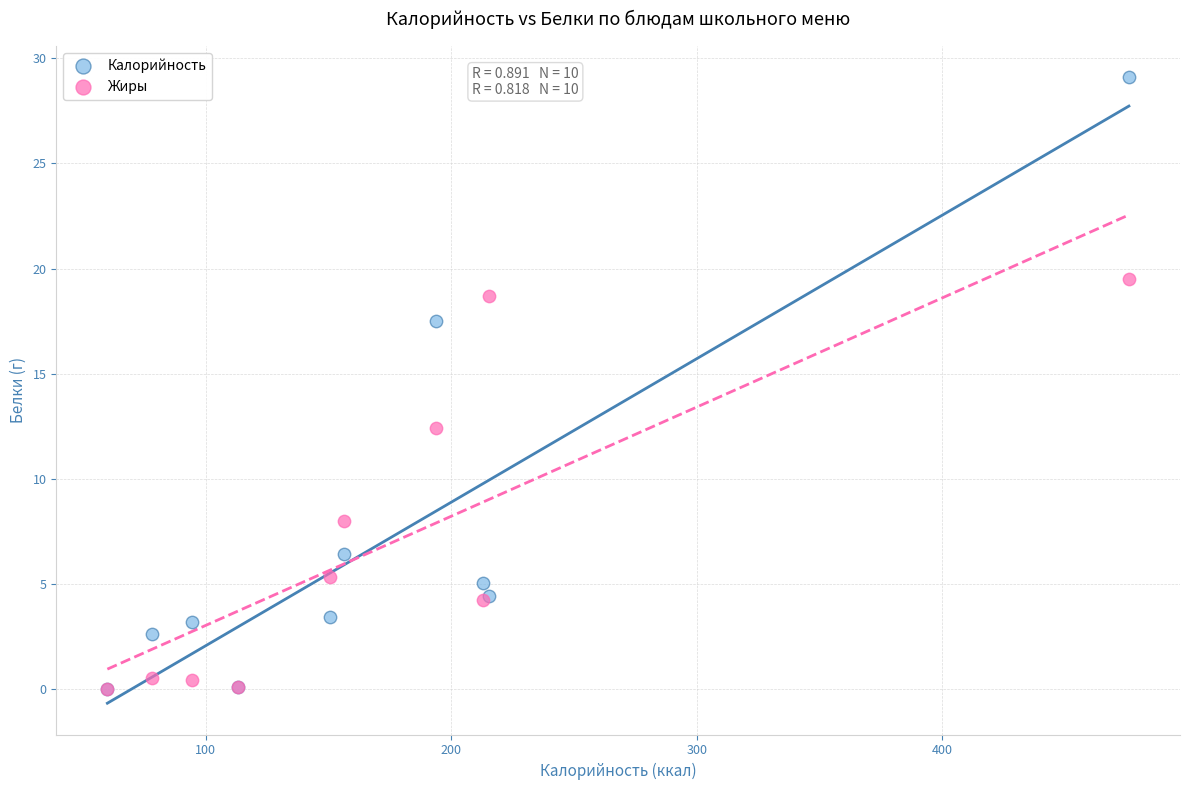

What are all the series names shown in the legend?

Калорийность, Жиры